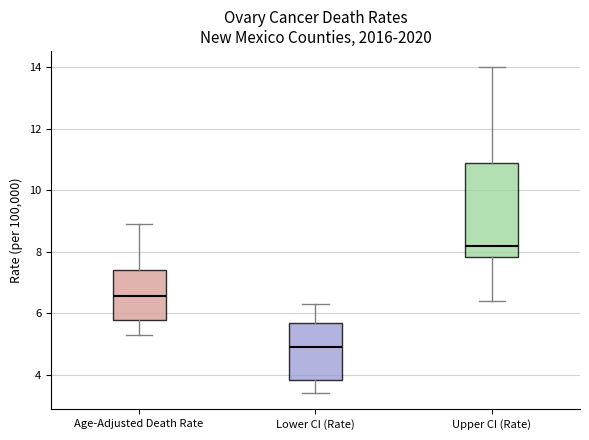

Where is the lower edge of the box for Lower CI (Rate) on the y-axis? The values are not printed on the chart, so give them approximately, as read against the axis.

3.8